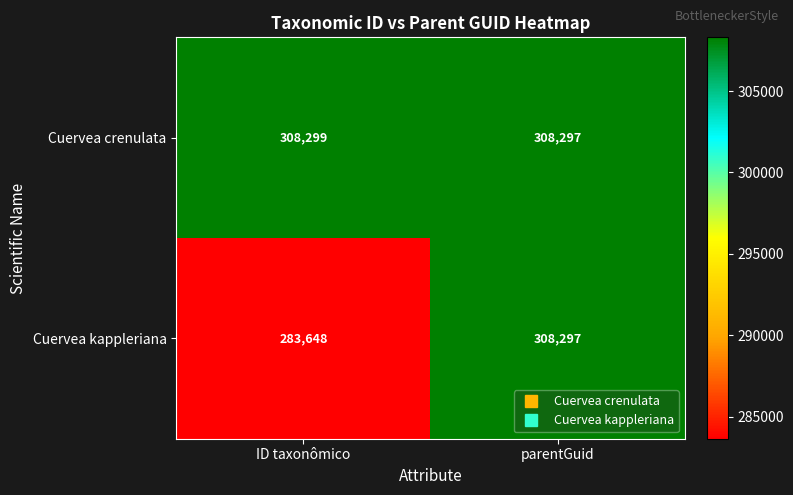

Reading right to left, transcribe all the data shown in this chart.

Cuervea crenulata: parentGuid=308297	ID taxonômico=308299
Cuervea kappleriana: parentGuid=308297	ID taxonômico=283648